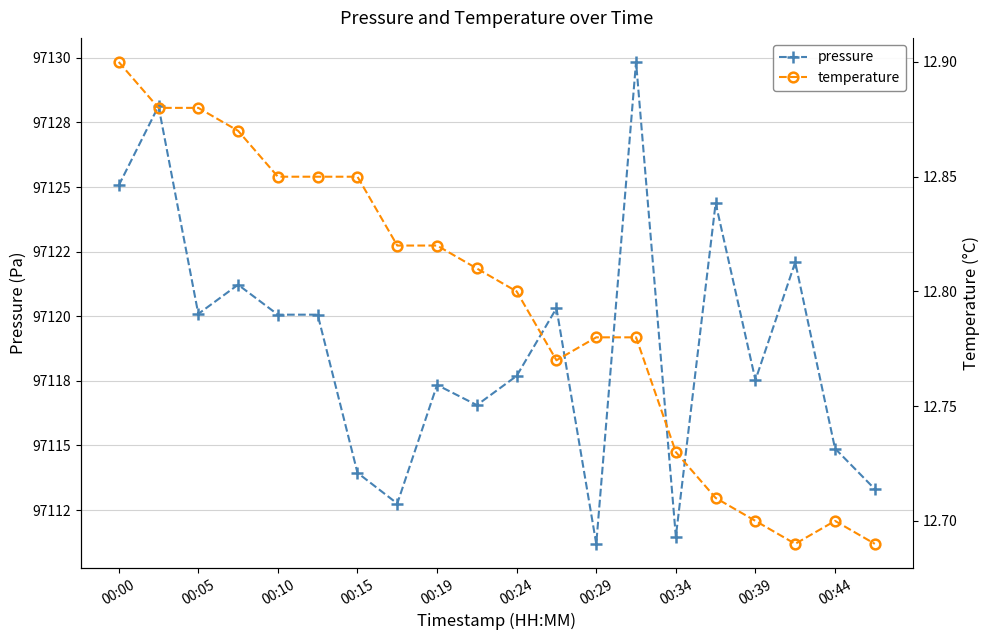

True or false: temperature and pressure cross at least once.

False